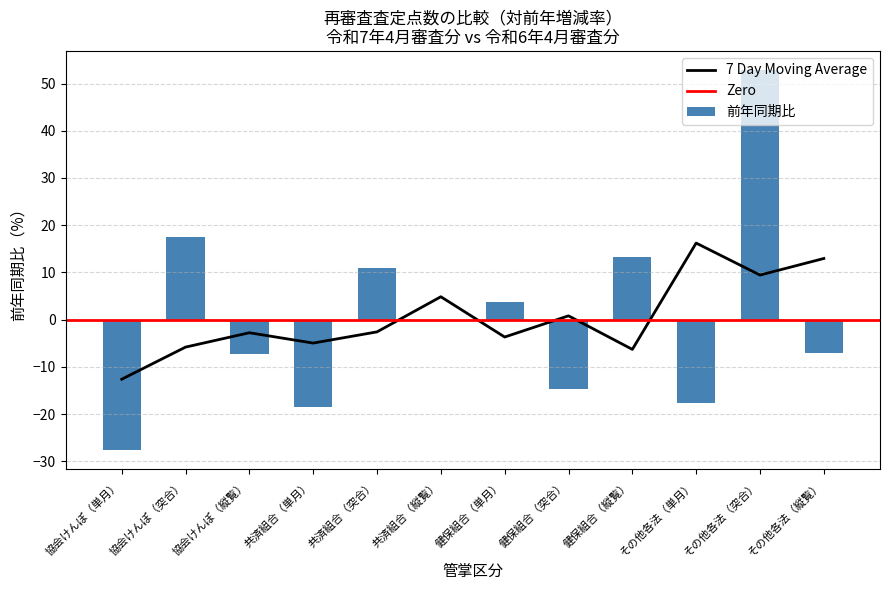

What is the smallest value displayed?

-27.7